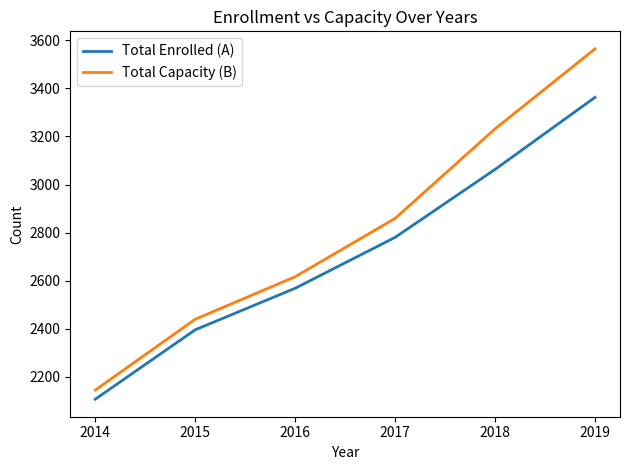

Is the value of Total Enrolled (A) at 2014 greater than the value of Total Capacity (B) at 2018?

No